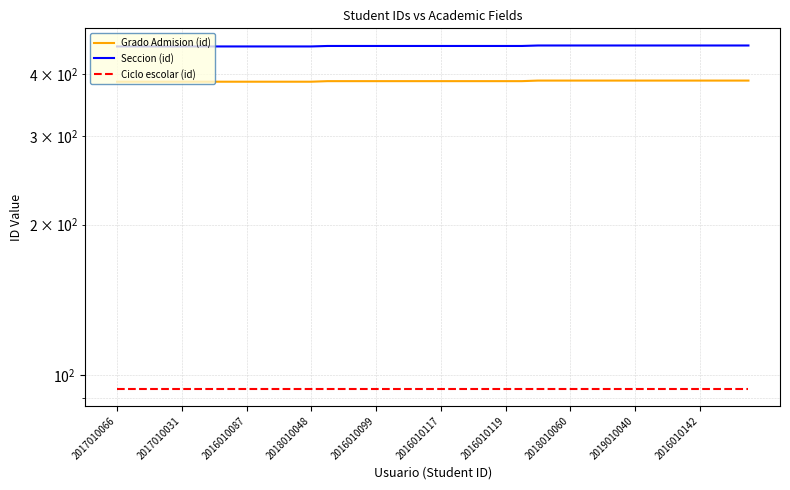

The Grado Admision (id) series shows 586 at 2016010142. True or false?

False